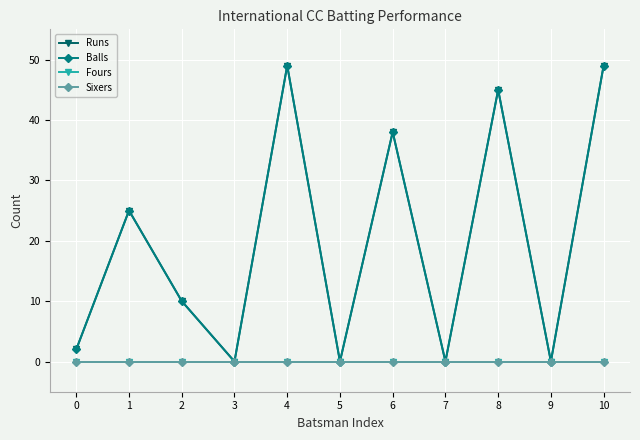

The Runs series shows 16 at 10. True or false?

False